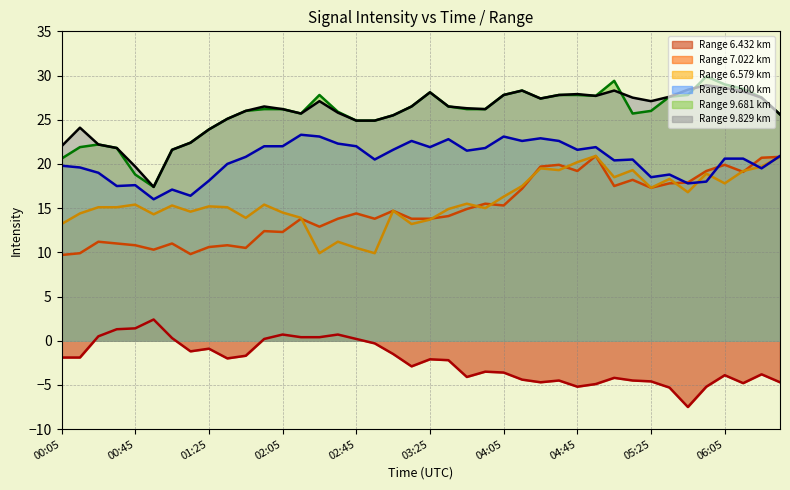

Where does the 6.579 series first go above 15?

00:25